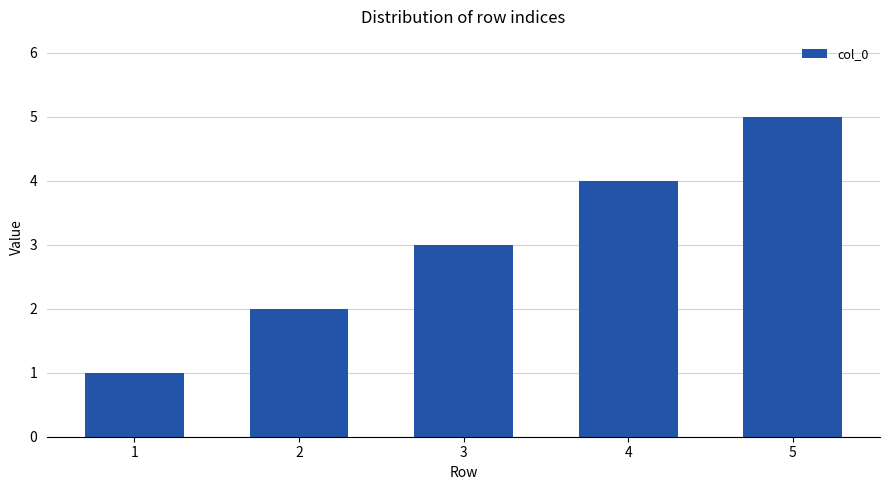

True or false: the data shows 7 at 4.

False